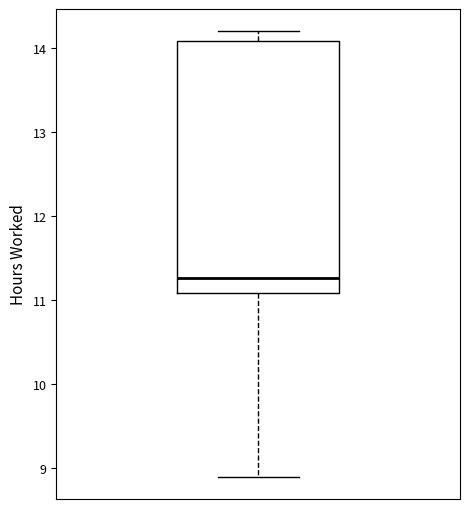

Transcribe this box plot: give where the median line is, the range the box spans, and where the two whiskers end, as read against the y-axis. The values are not printed on the chart, so give them approximately, as read against the axis.

median 11.3, box 11.1 to 14.1, whiskers 8.9 to 14.2